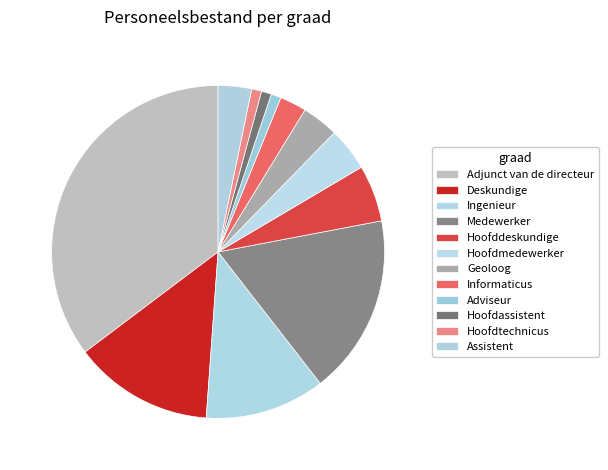

How many segments does this pie chart have?

12